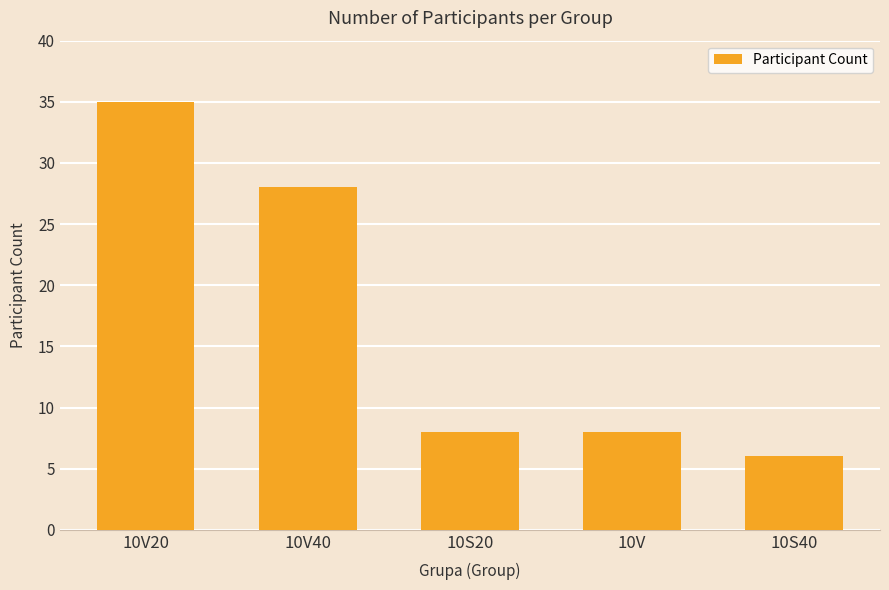

True or false: the data shows 35 at 10V20.

True